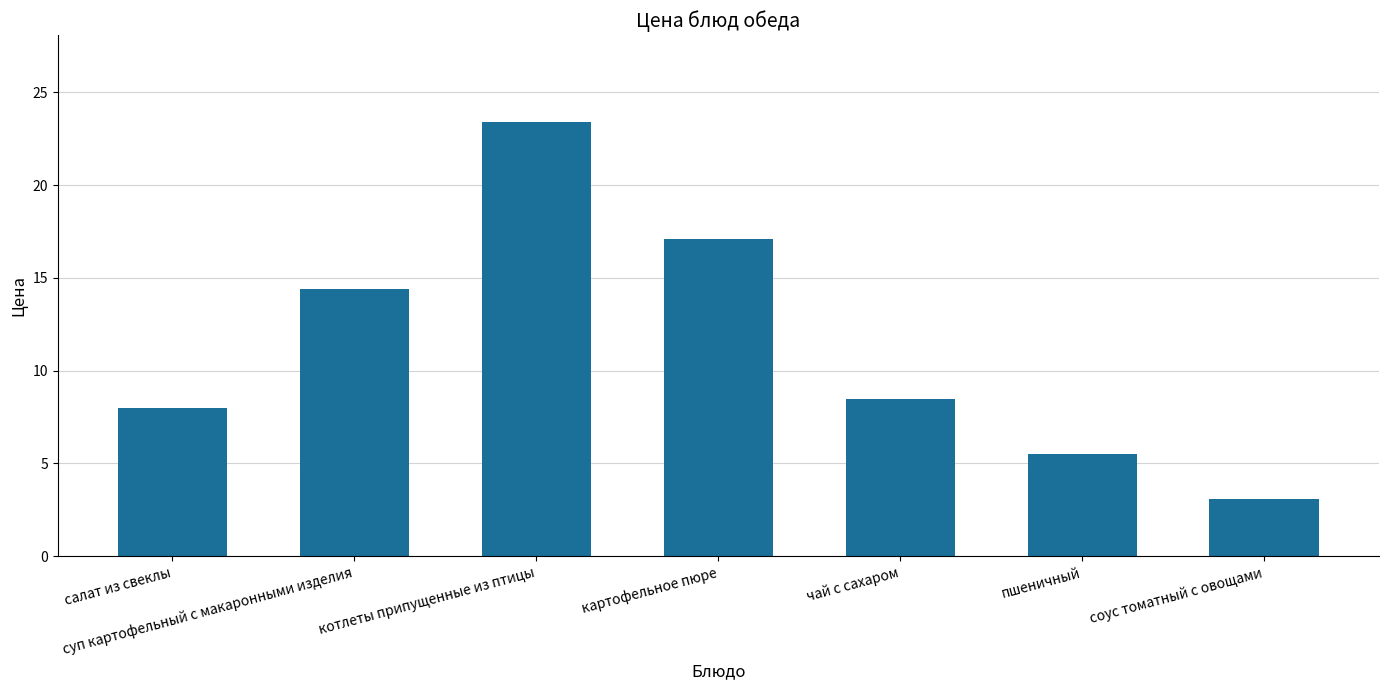

What is the maximum value shown in the chart?

23.4